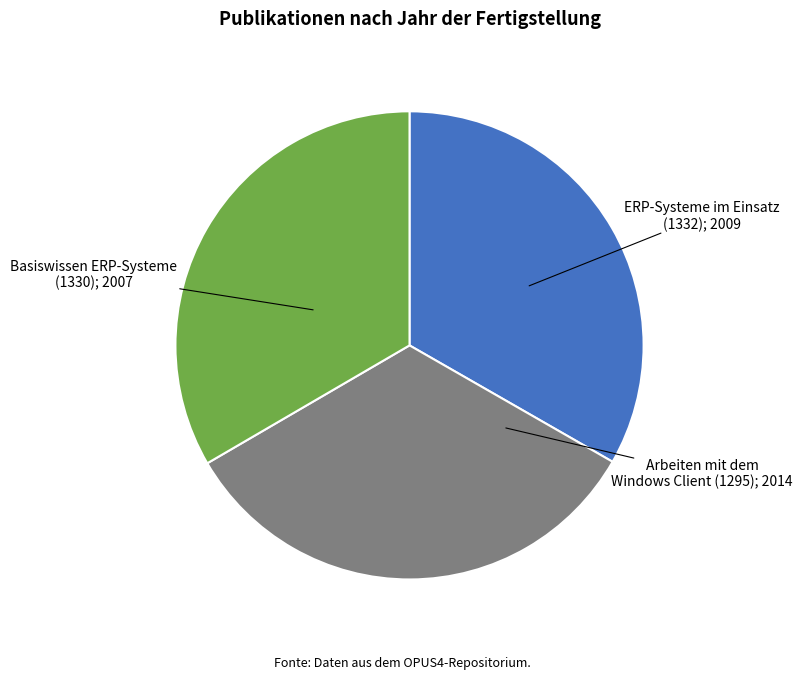

Is there any slice that represents more than half of the pie?

No